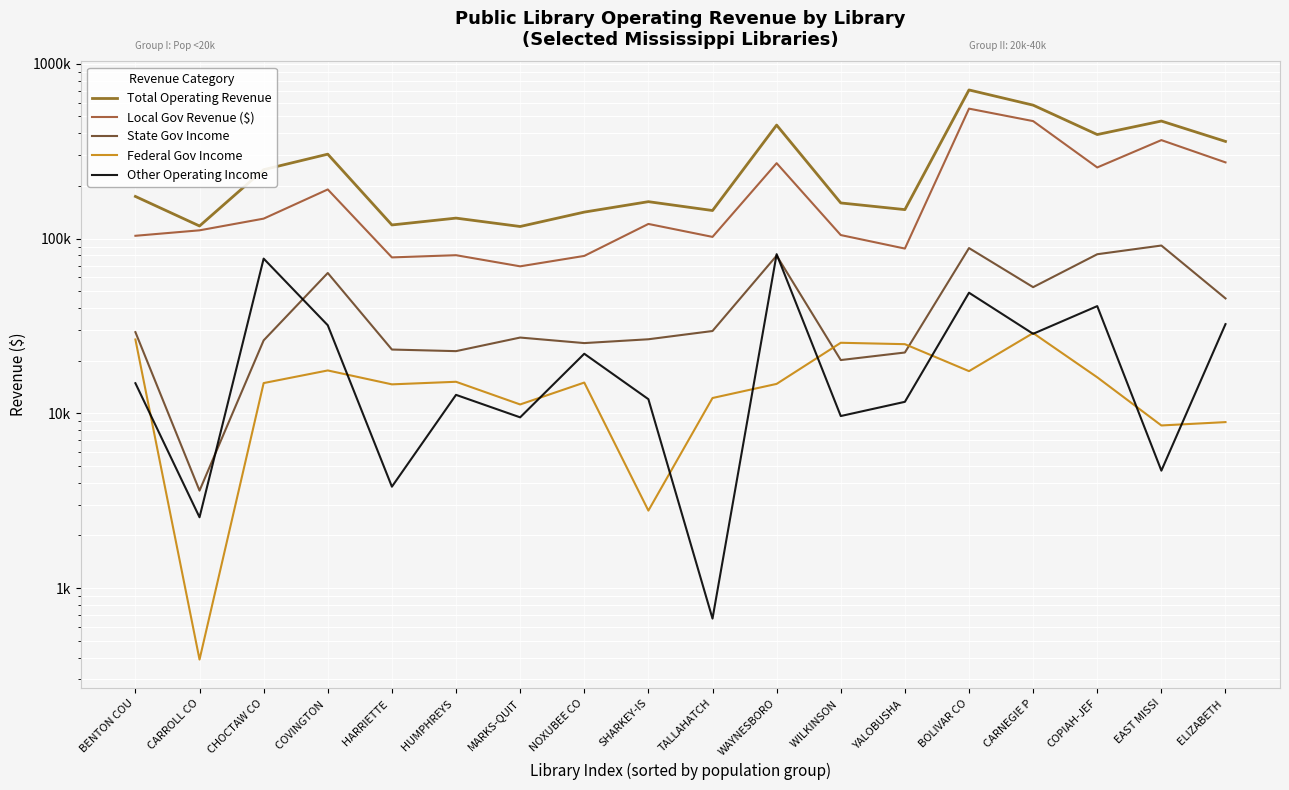

What is the minimum value for Local Gov Revenue ($)?

69350